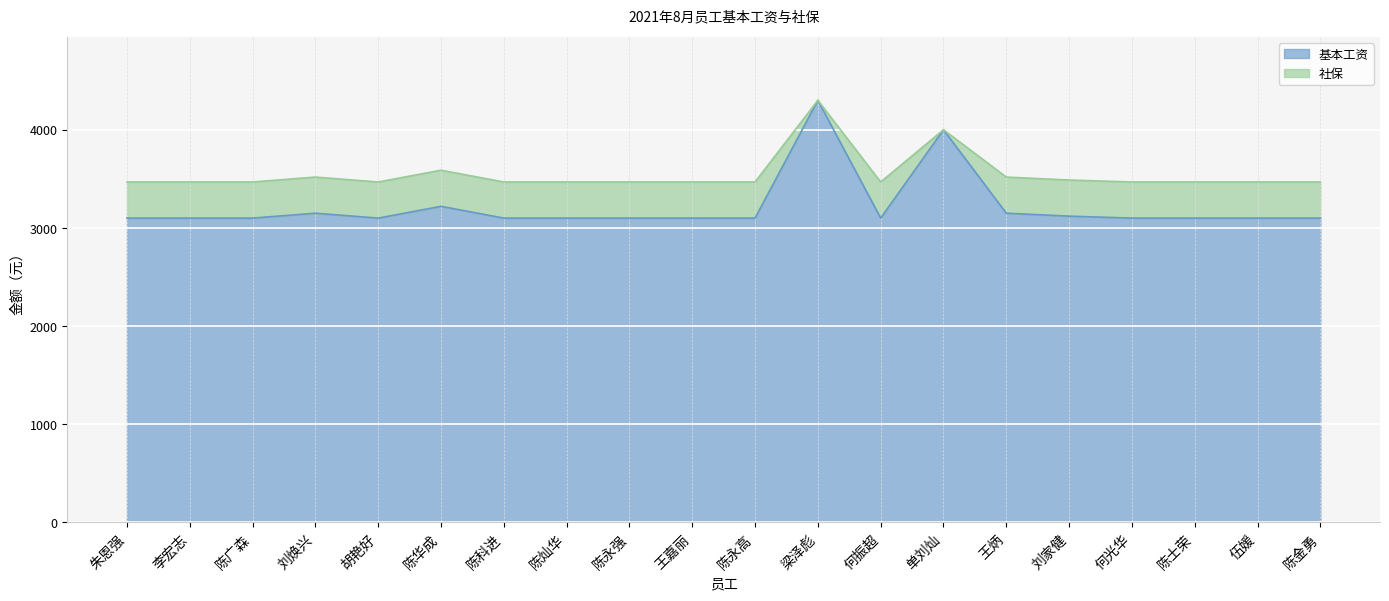

What is the approximate value of 基本工资 at 陈广森?

3100.0